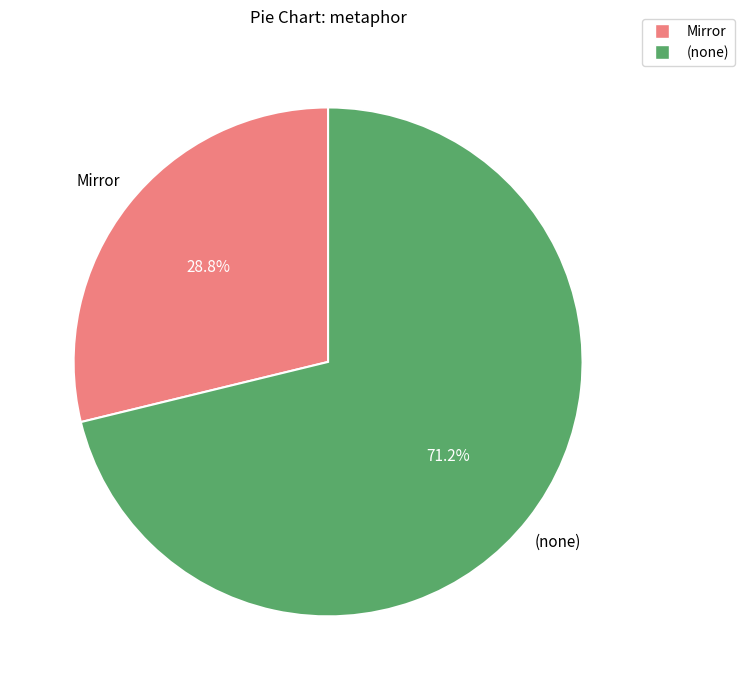

Does any single category account for the majority?

Yes